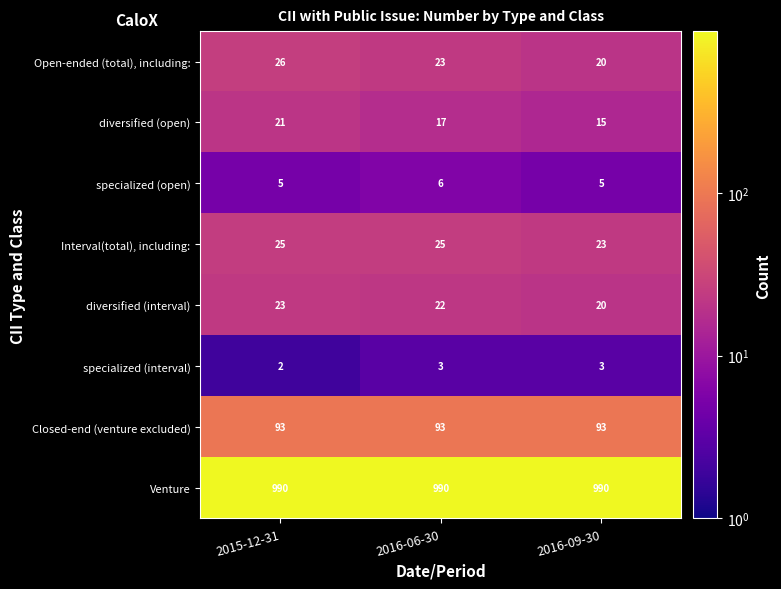

What is the difference between the maximum and minimum values in the diversified (open) series?

6